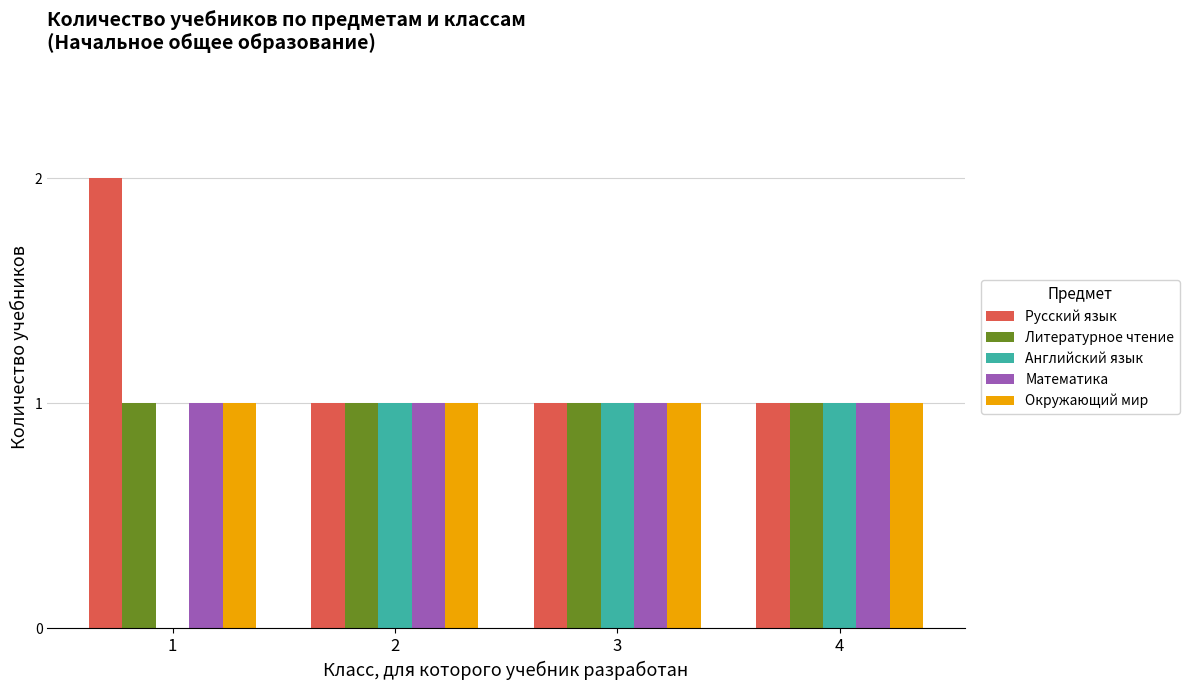

Reading right to left, what are all the values shown in this chart?

Русский язык: 4=1	3=1	2=1	1=2
Литературное чтение: 4=1	3=1	2=1	1=1
Английский язык: 4=1	3=1	2=1	1=0
Математика: 4=1	3=1	2=1	1=1
Окружающий мир: 4=1	3=1	2=1	1=1